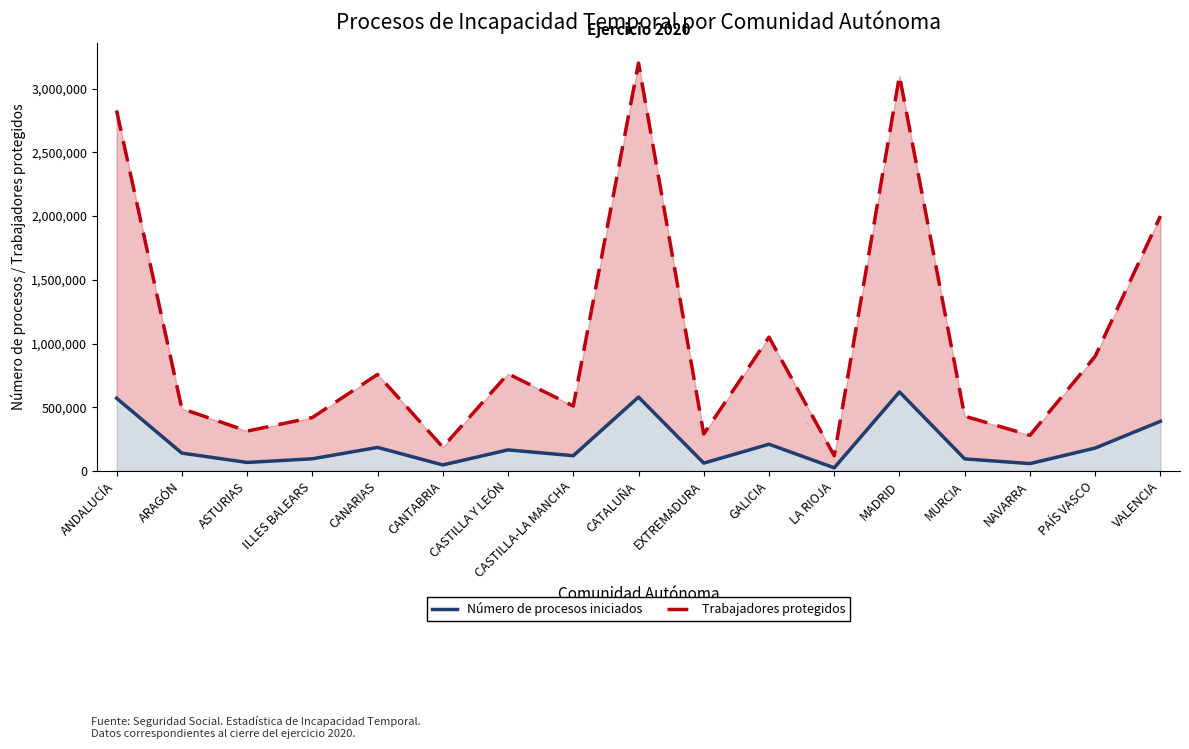

Reading left to right, transcribe all the data shown in this chart.

Número de procesos iniciados: 571254	140456	67101	95765	184978	47566	165678	120000	580000	62000	210000	25000	620000	95000	58000	180000	390000
Trabajadores protegidos: 2827691	489376	313107	419330	757600	187131	762414	510000	3200000	290000	1050000	120000	3100000	430000	280000	900000	2000000